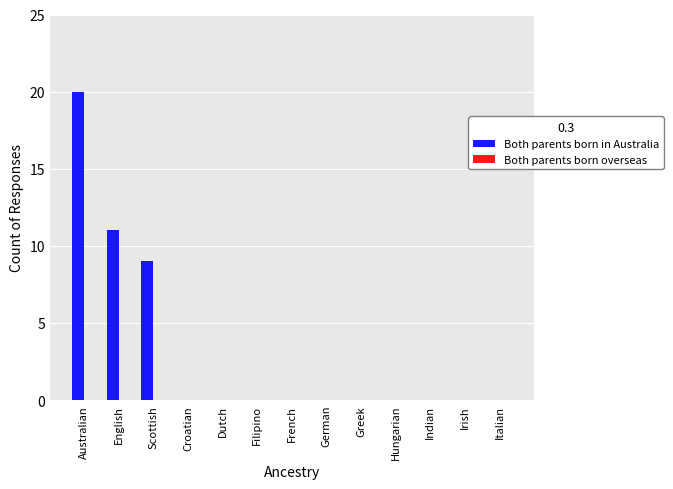

Reading left to right, transcribe all the data shown in this chart.

Australian=20	English=11	Scottish=9	Croatian=0	Dutch=0	Filipino=0	French=0	German=0	Greek=0	Hungarian=0	Indian=0	Irish=0	Italian=0